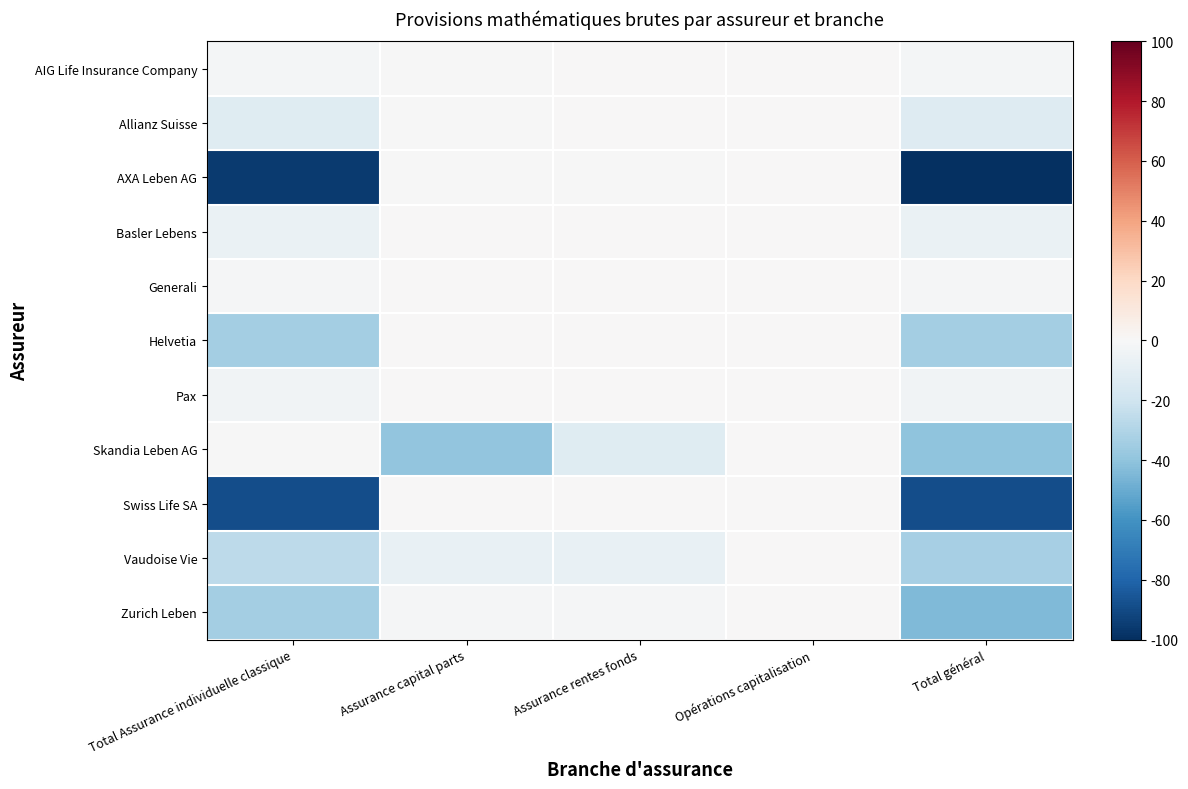

Reading right to left, what are all the values shown in this chart?

AIG Life Insurance Company: Total général=-1.8	Opérations capitalisation=0.0	Assurance rentes fonds=0.0	Assurance capital parts=-0.1	Total Assurance individuelle classique=-1.7
Allianz Suisse: Total général=-12.5	Opérations capitalisation=0.0	Assurance rentes fonds=0.0	Assurance capital parts=-0.6	Total Assurance individuelle classique=-11.9
AXA Leben AG: Total général=-100.0	Opérations capitalisation=0.0	Assurance rentes fonds=-0.3	Assurance capital parts=-0.3	Total Assurance individuelle classique=-95.6
Basler Lebens: Total général=-6.8	Opérations capitalisation=0.0	Assurance rentes fonds=0.0	Assurance capital parts=0.0	Total Assurance individuelle classique=-6.8
Generali: Total général=-1.0	Opérations capitalisation=0.0	Assurance rentes fonds=0.0	Assurance capital parts=0.0	Total Assurance individuelle classique=-1.0
Helvetia: Total général=-34.0	Opérations capitalisation=0.0	Assurance rentes fonds=0.0	Assurance capital parts=0.0	Total Assurance individuelle classique=-34.0
Pax: Total général=-3.8	Opérations capitalisation=0.0	Assurance rentes fonds=0.0	Assurance capital parts=0.0	Total Assurance individuelle classique=-3.8
Skandia Leben AG: Total général=-40.1	Opérations capitalisation=0.0	Assurance rentes fonds=-12.1	Assurance capital parts=-39.8	Total Assurance individuelle classique=-0.3
Swiss Life SA: Total général=-88.5	Opérations capitalisation=0.0	Assurance rentes fonds=0.0	Assurance capital parts=0.0	Total Assurance individuelle classique=-88.5
Vaudoise Vie: Total général=-33.4	Opérations capitalisation=0.0	Assurance rentes fonds=-7.5	Assurance capital parts=-7.5	Total Assurance individuelle classique=-25.9
Zurich Leben: Total général=-44.5	Opérations capitalisation=0.0	Assurance rentes fonds=-1.5	Assurance capital parts=-1.5	Total Assurance individuelle classique=-34.1